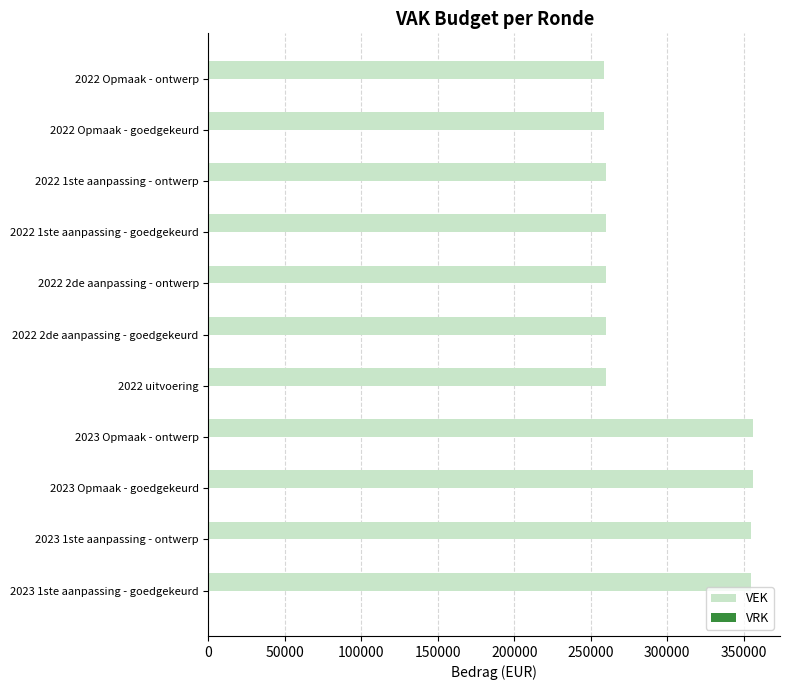

What is the change in value from 2023 1ste aanpassing - ontwerp to 2022 1ste aanpassing - goedgekeurd?

-94812